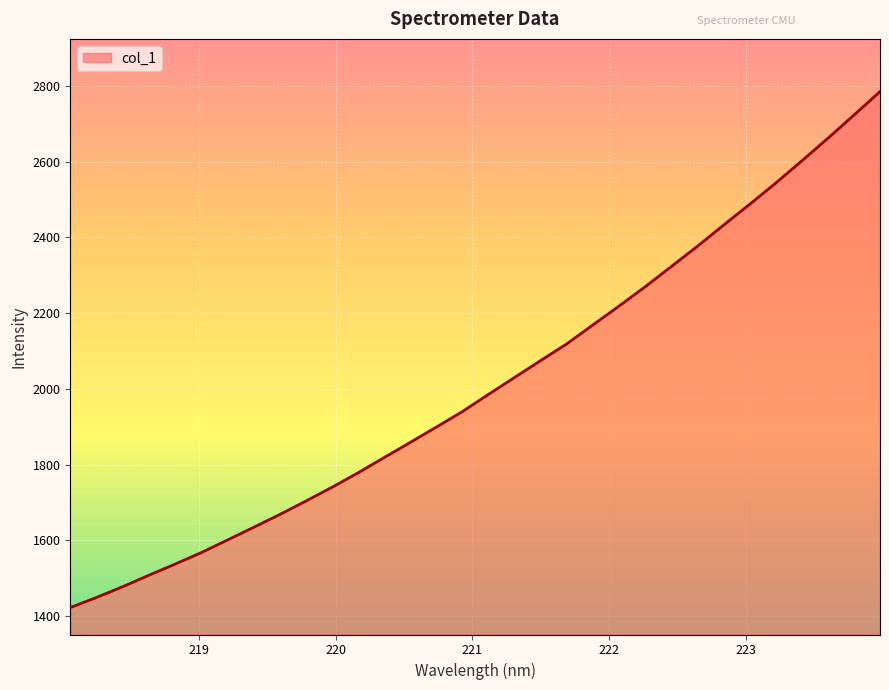

What is the minimum value shown in the chart?

1422.1